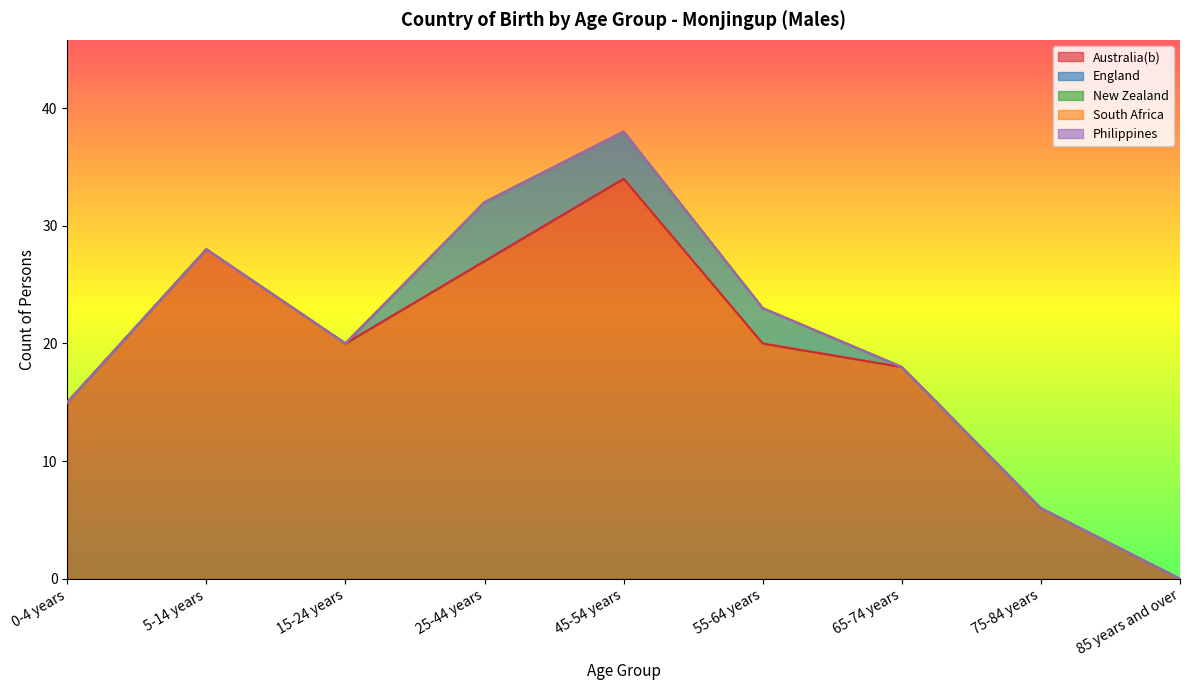

Which series has the widest spread of values?

Australia(b)